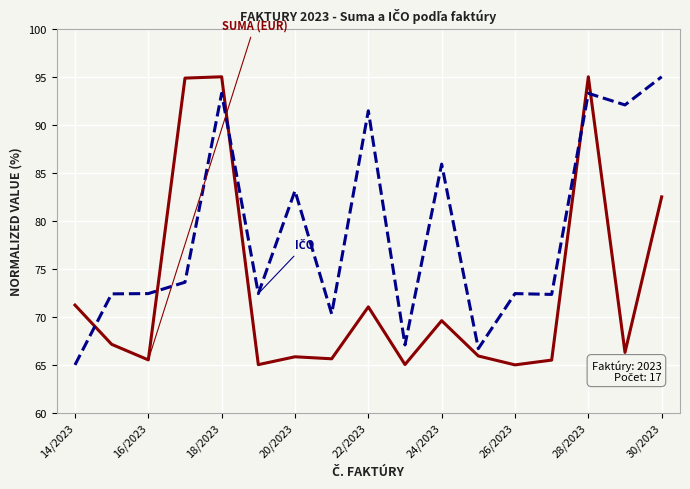

What is the smallest value displayed?

65.0